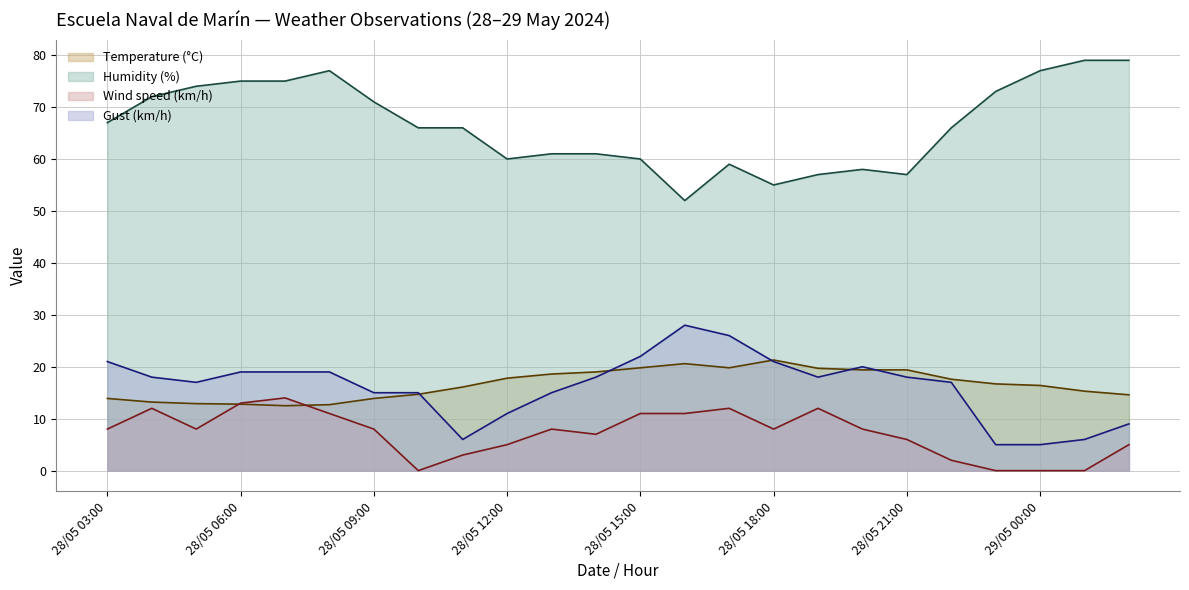

What is the sum of all Wind speed (km/h) values?

172.0